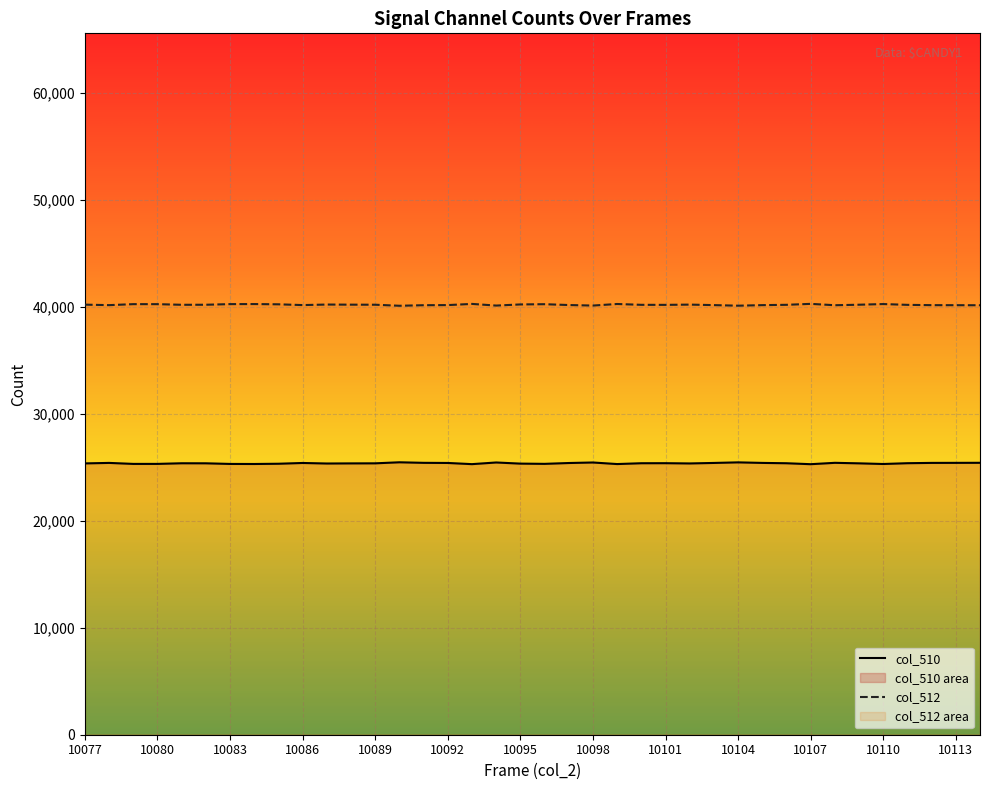

Does the chart display data point markers on the line(s)?

No